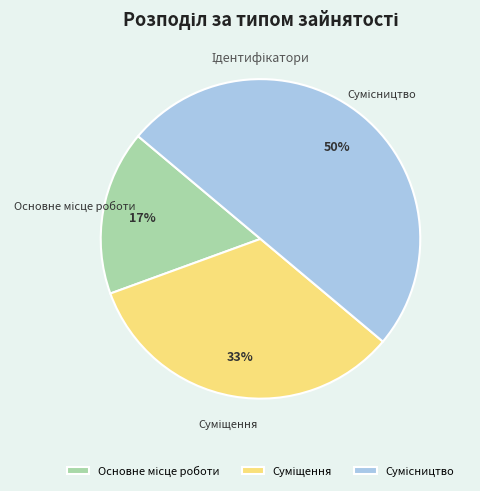

To the nearest percent, what is the difference between the largest and smallest slice percentages?

33%